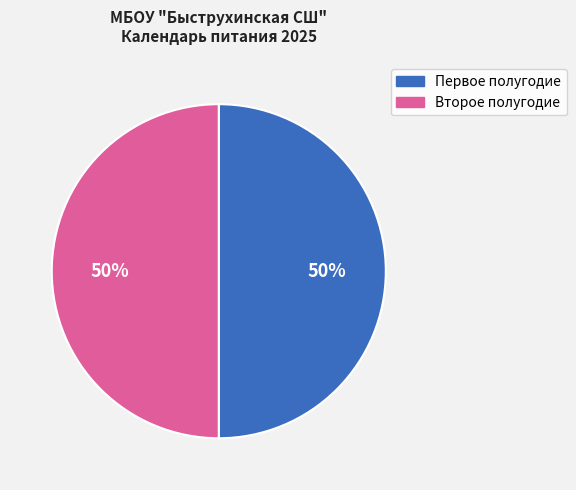

To the nearest percent, what is the average slice percentage?

50%